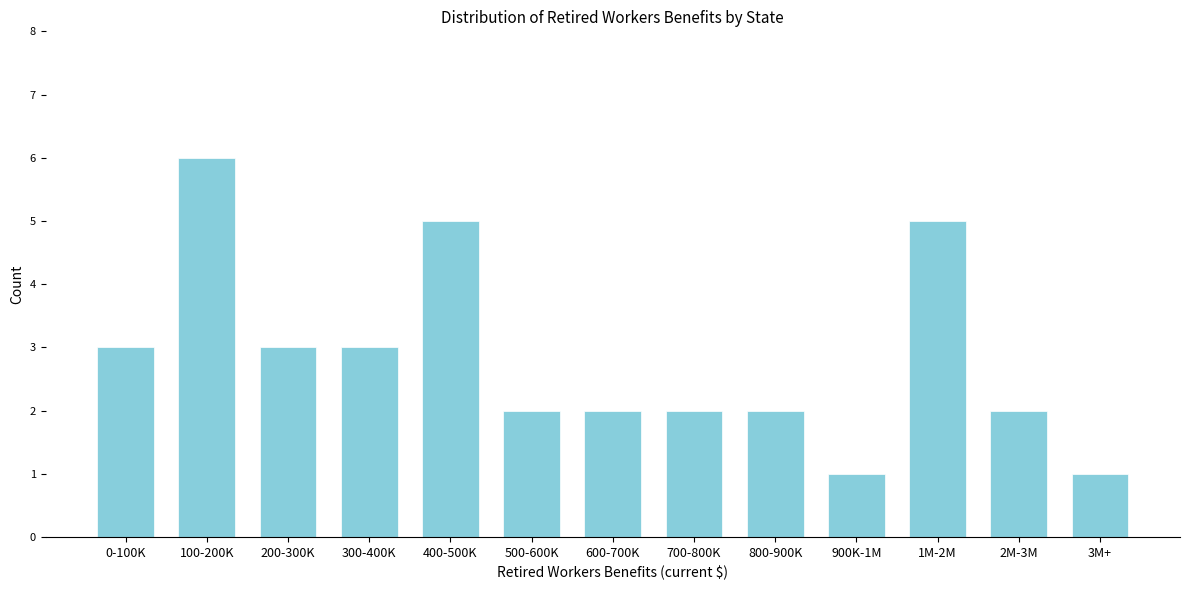

Reading right to left, list all the values displayed in this chart.

1	2	5	1	2	2	2	2	5	3	3	6	3